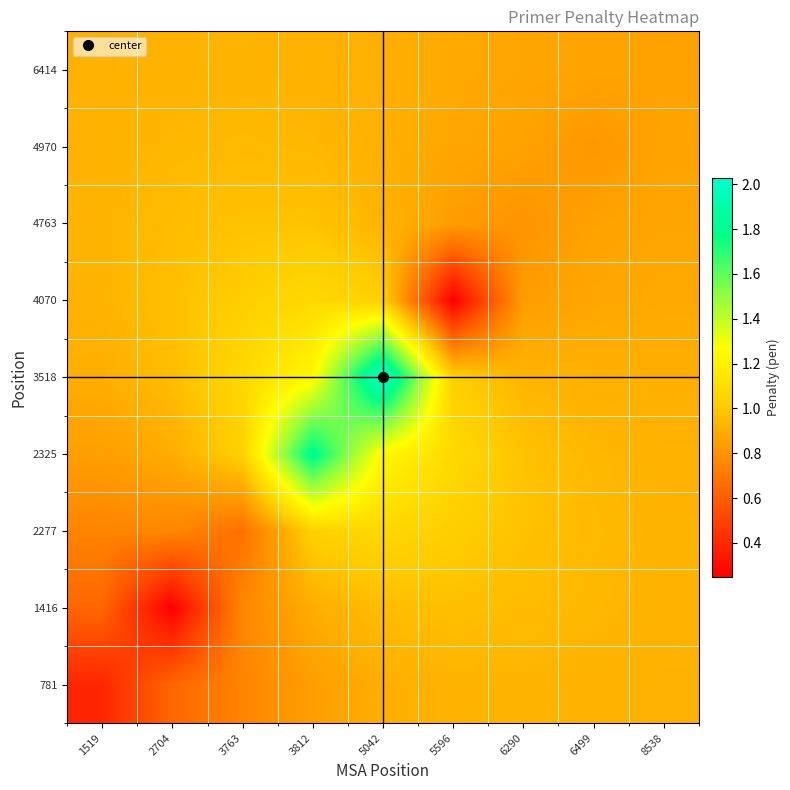

What is the maximum value shown in the chart?

2.0